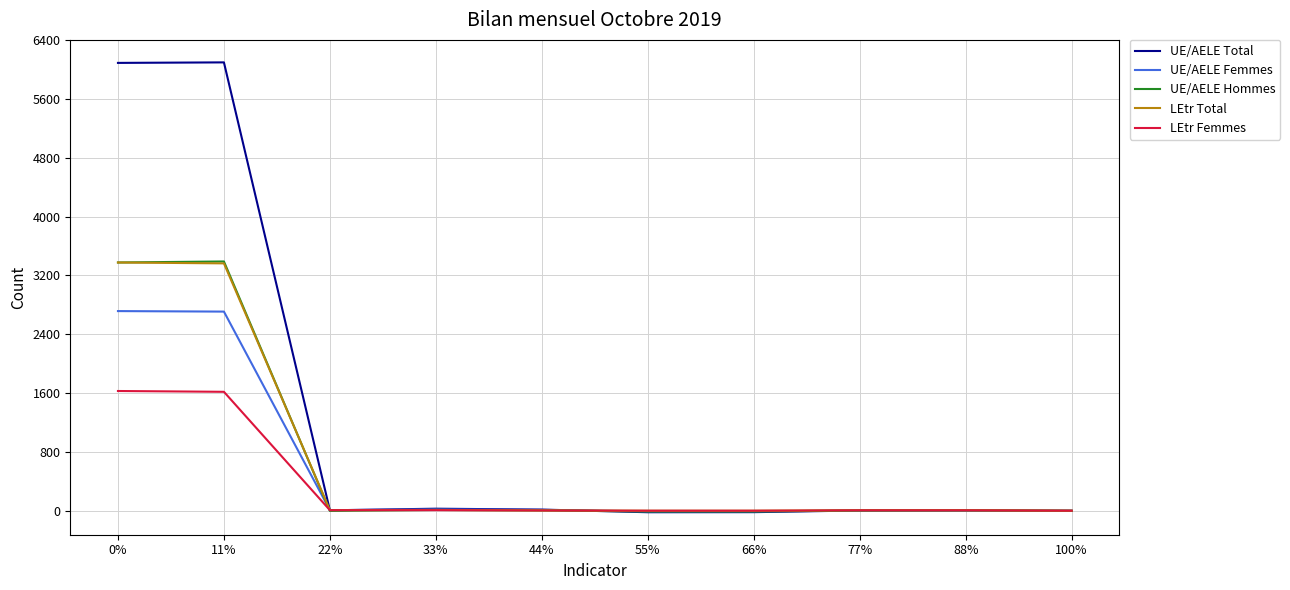

The value of LEtr Total at 0% is 3376. True or false?

True